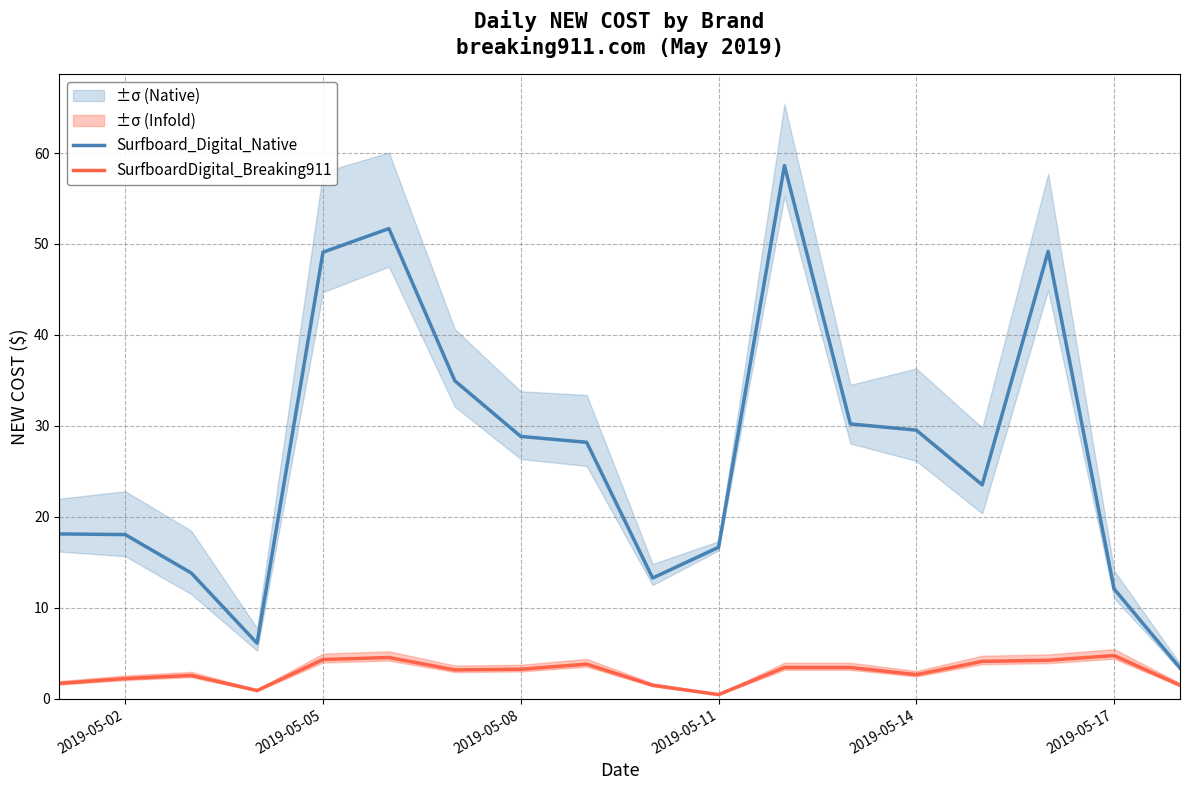

The Surfboard_Digital_Native series shows 6.3 at 2019-05-08. True or false?

False